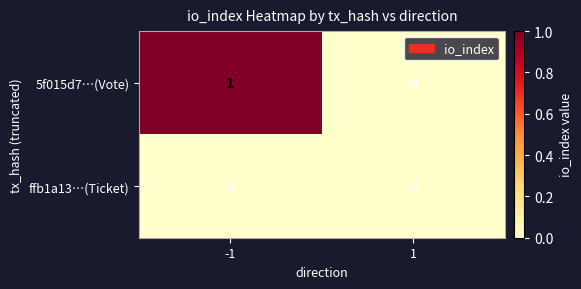

Reading left to right, transcribe all the data shown in this chart.

5f015d7…(Vote): 1	0
ffb1a13…(Ticket): 0	0